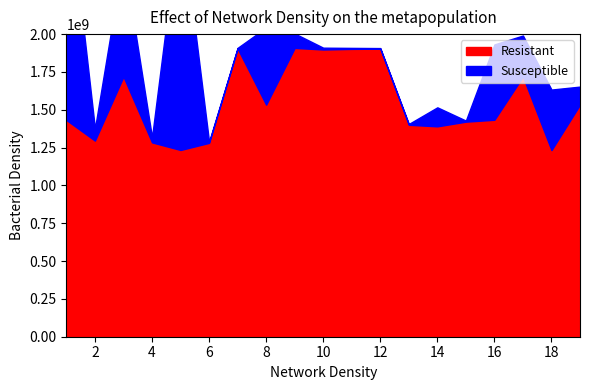

Is it true that costh equals 1.5 at 10?

False